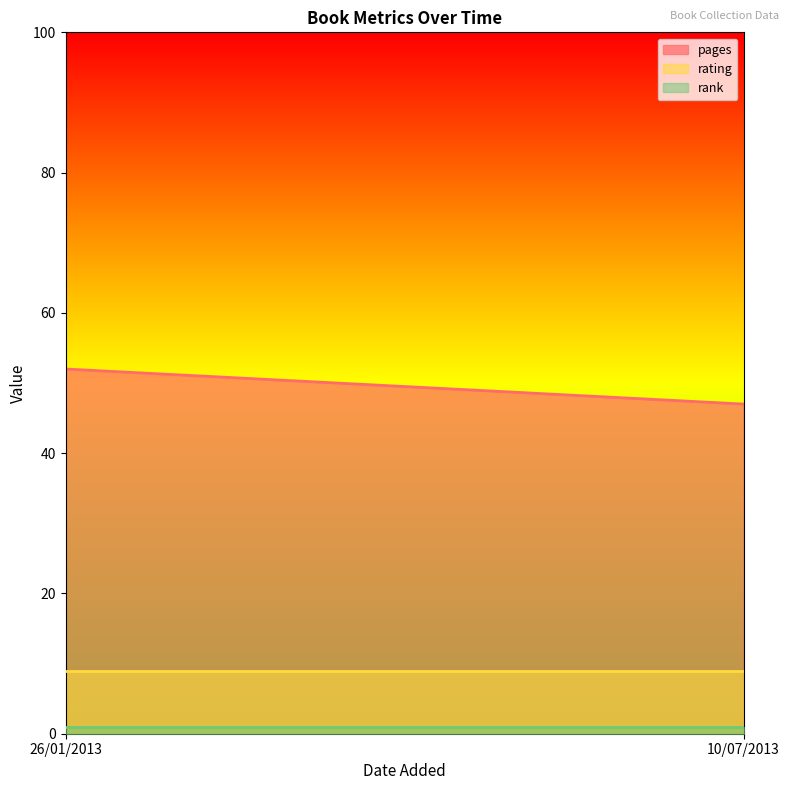

How many categories are shown in the chart?

2